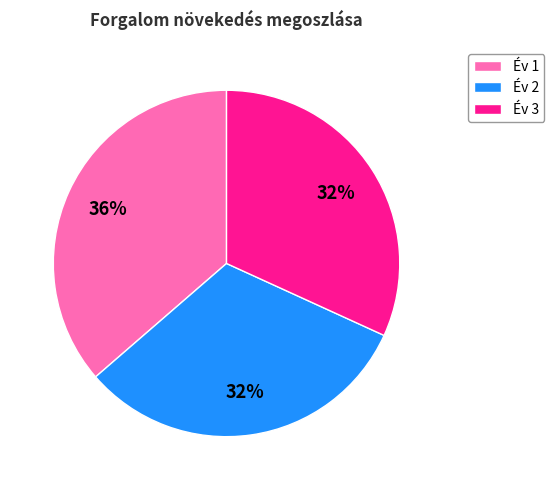

Is the sum of Év 3 and Év 2 greater than half?

Yes